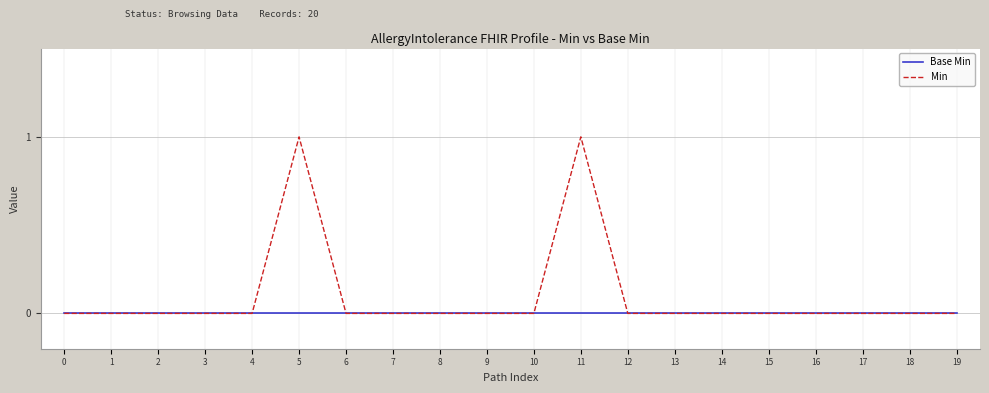

Which series has the largest range (max minus min)?

Min